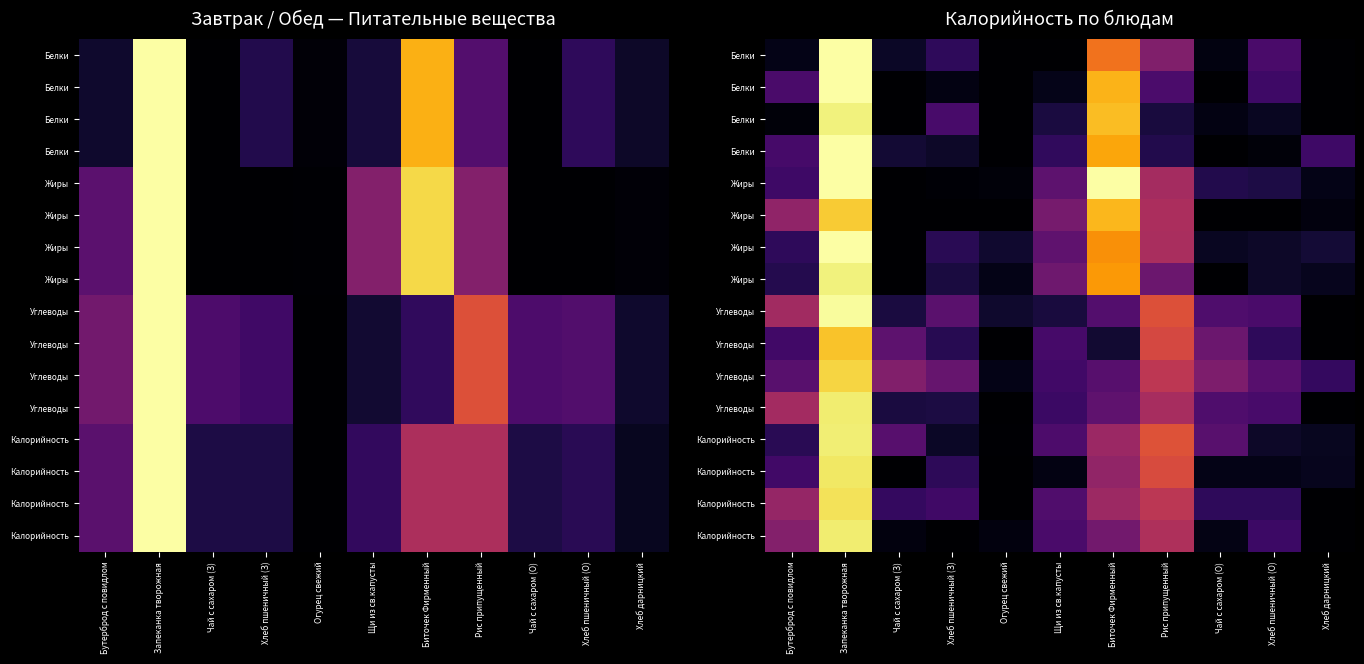

At which category does the chart reach its peak across all series?

Запеканка творожная